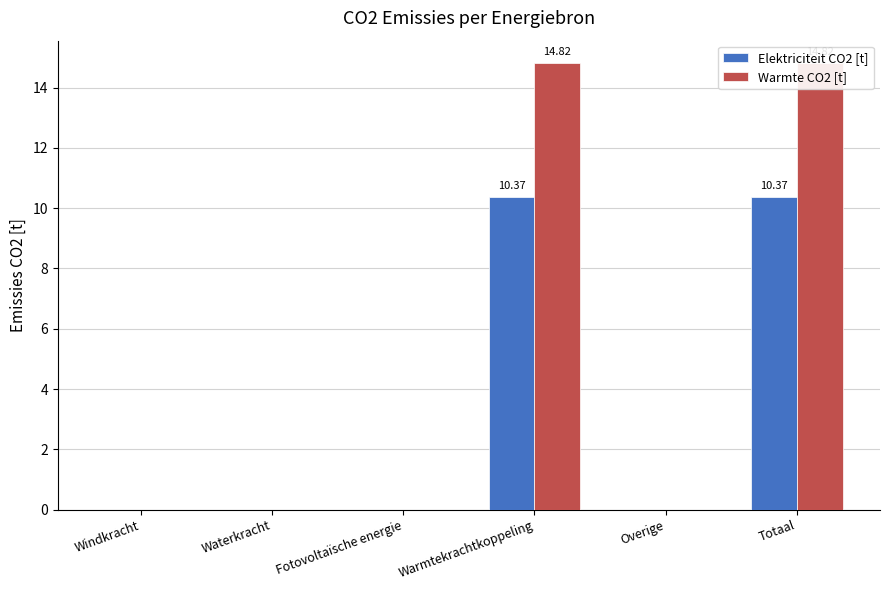

Which label corresponds to the smallest value in the chart?

Windkracht